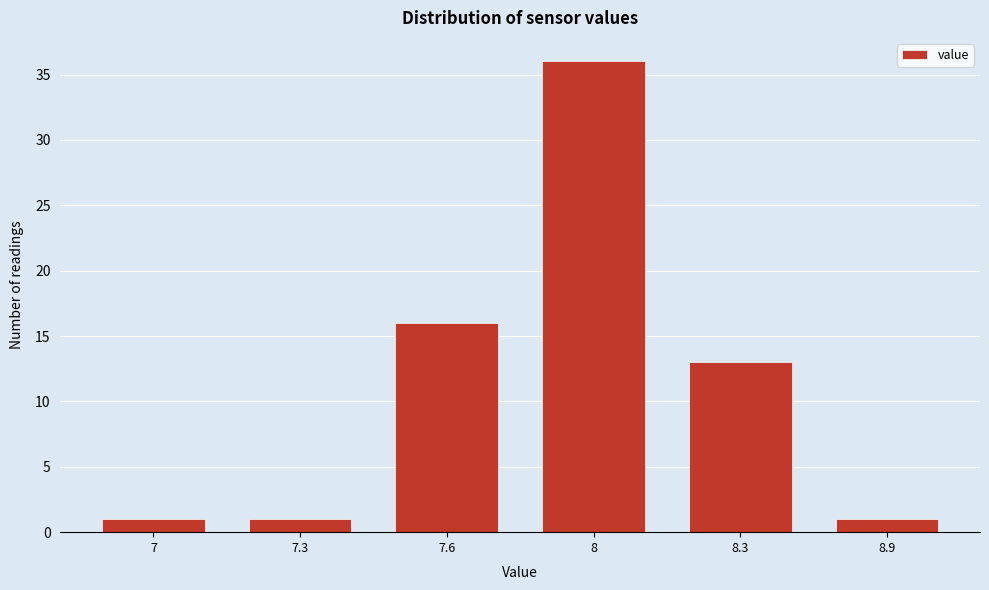

Reading left to right, what are all the values shown in this chart?

7=1	7.3=1	7.6=16	8=36	8.3=13	8.9=1